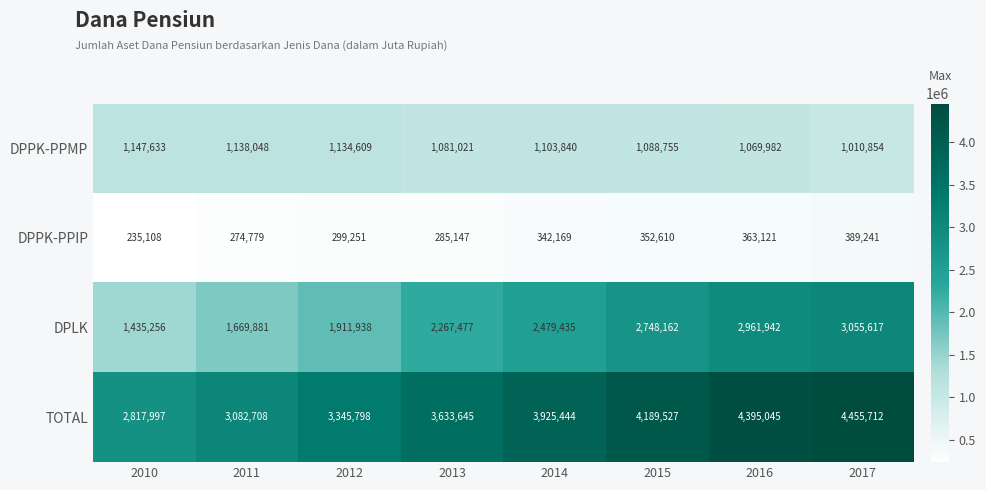

What is the approximate value of DPPK-PPMP at 2014, to the nearest 50?

1103850